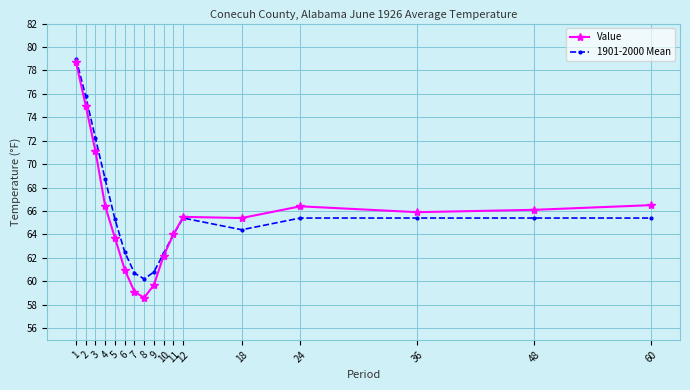

Is this an area chart (filled region under the line)?

No